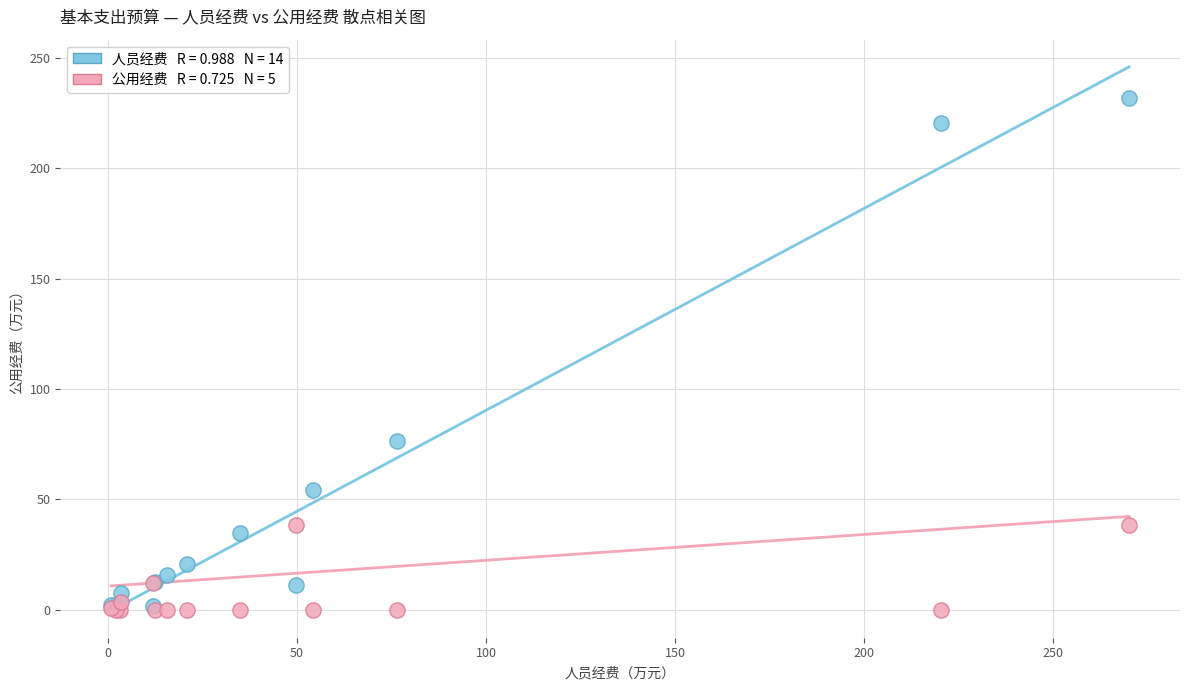

Across all series, what Y value is closest to 115?

76.5